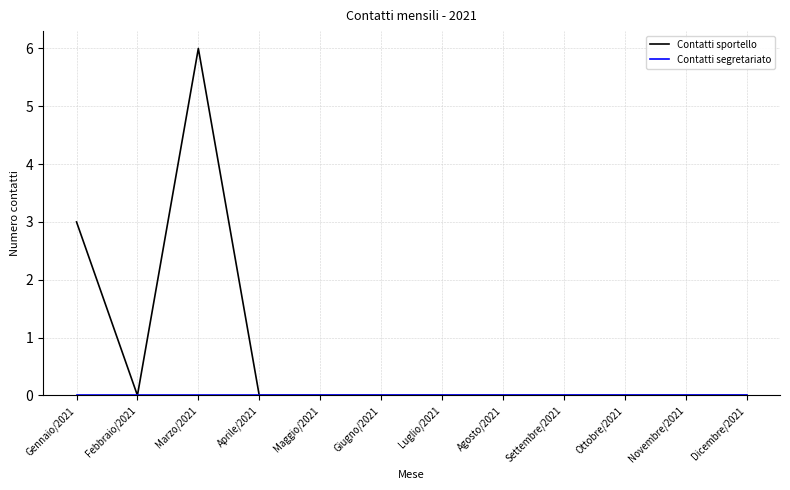

What is the highest value of the Contatti sportello series?

6